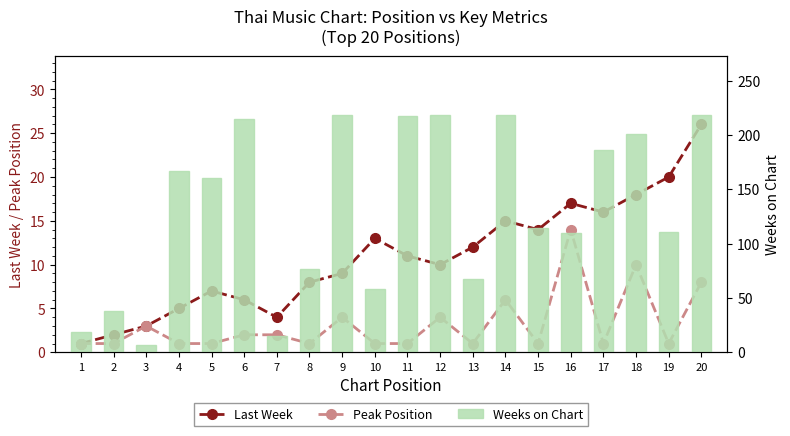

Is it true that Peak Position equals 4 at 7?

False